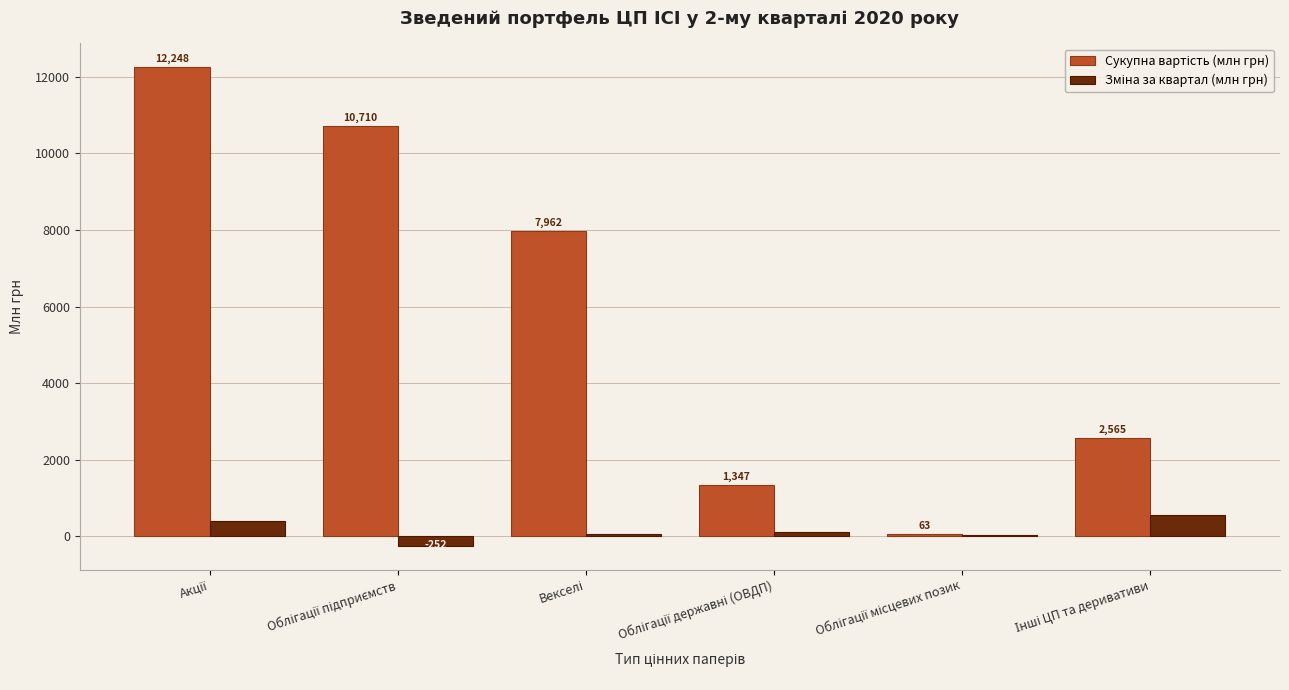

Between Векселі and Облігації місцевих позик, which series saw the biggest shift?

Сукупна вартість (млн грн)